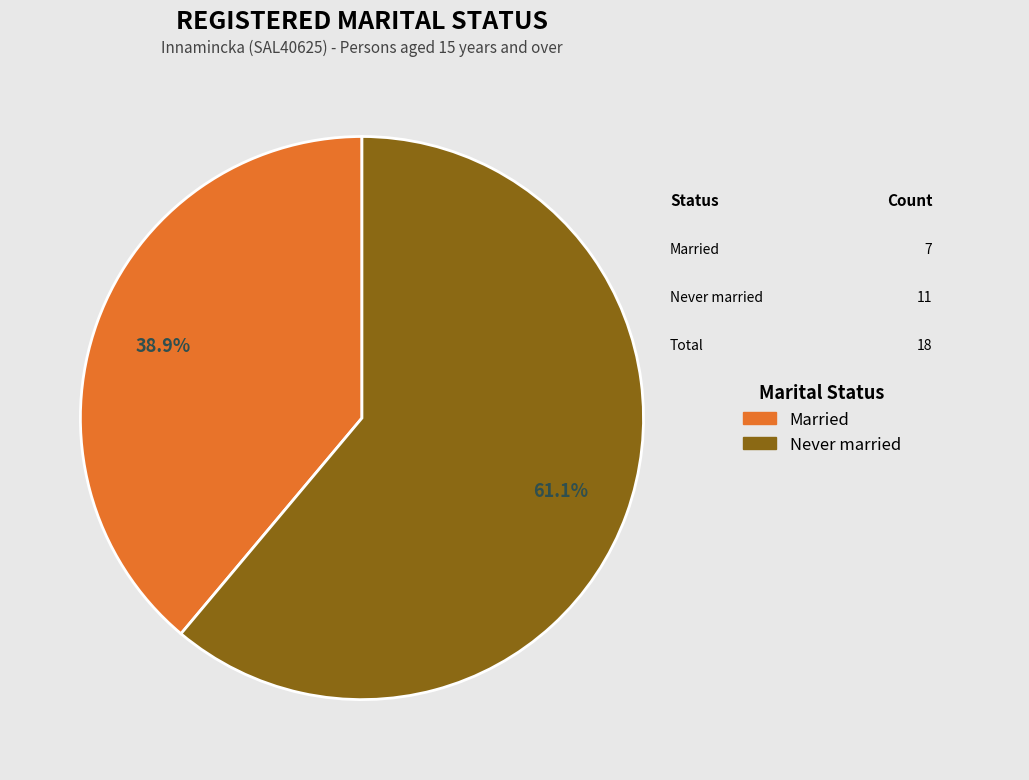

Does any single category account for the majority?

Yes